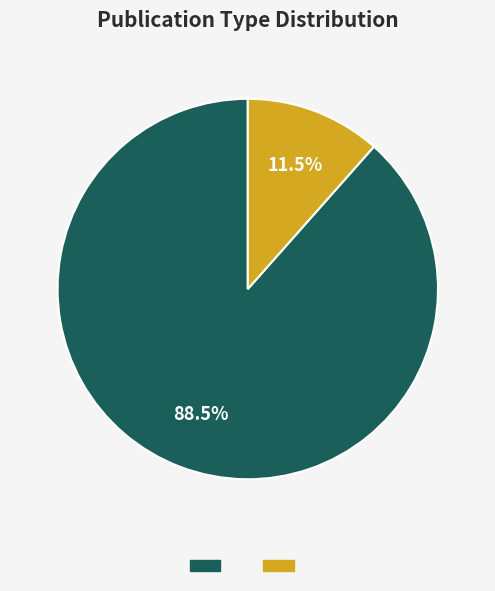

Is there a majority slice in this chart?

Yes